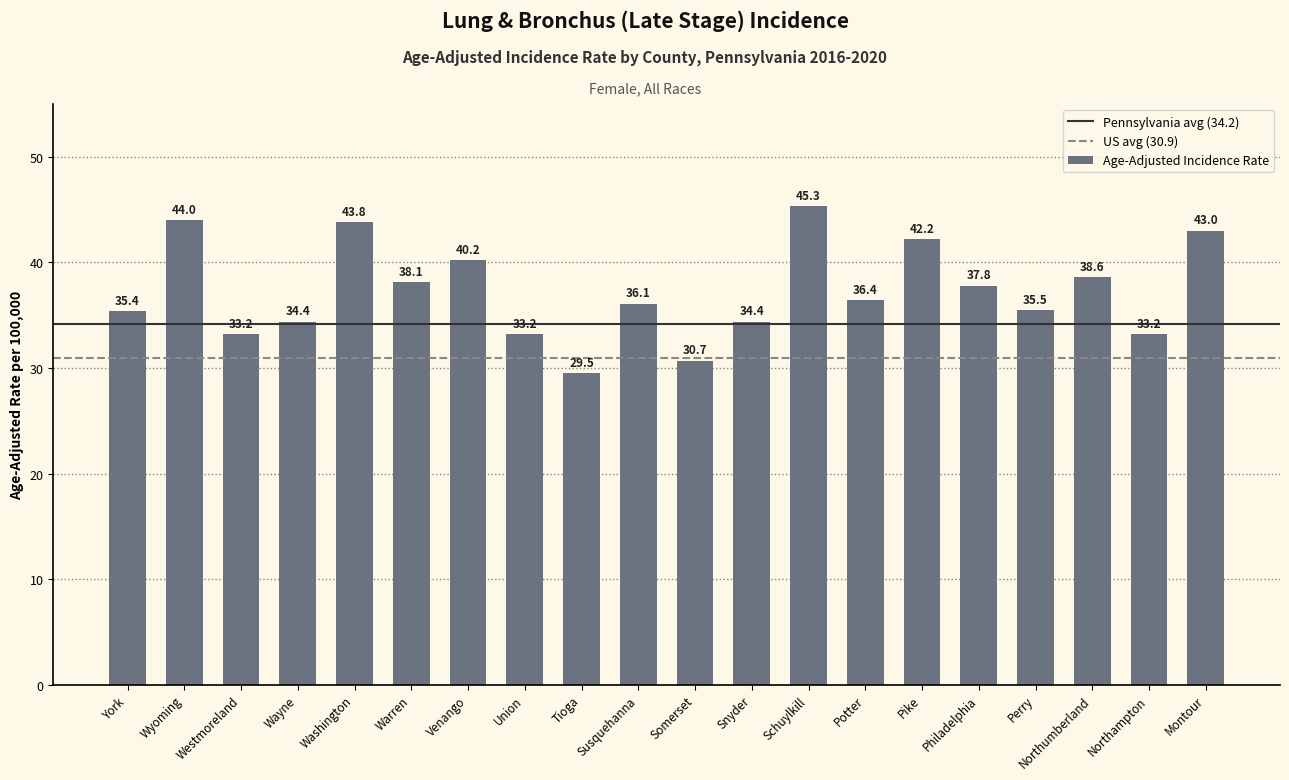

Where does the data first go above 36?

Wyoming